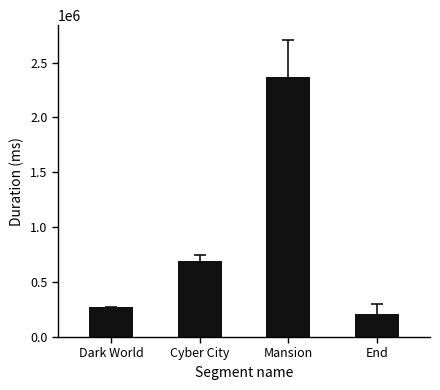

List the labels in order of value, largest first.

Mansion, Cyber City, Dark World, End